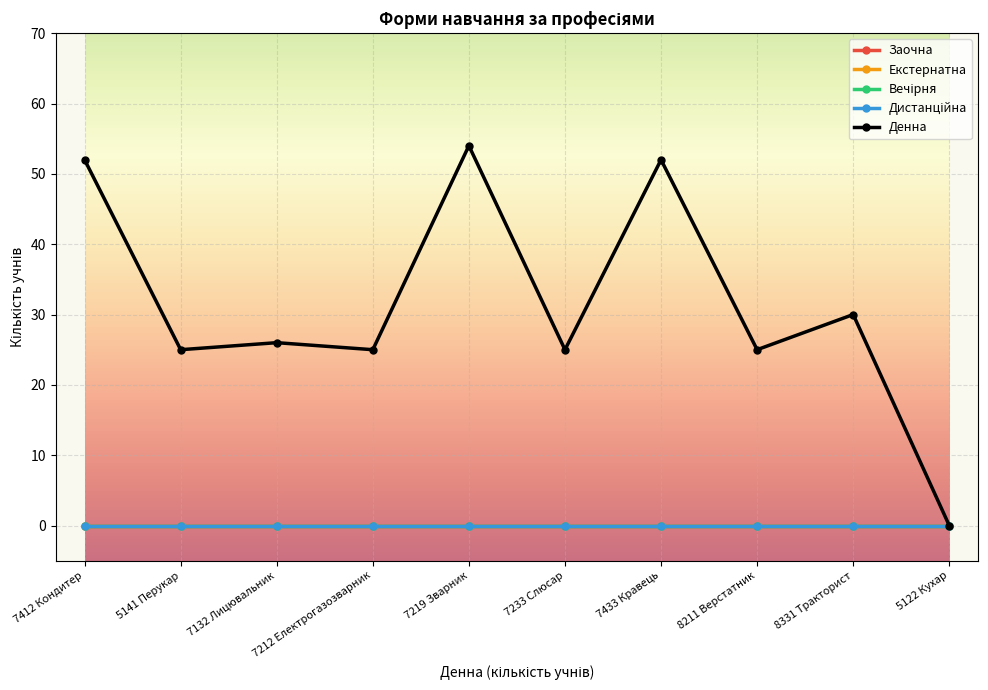

Is it true that Вечірня equals 0 at 5141 Перукар?

True